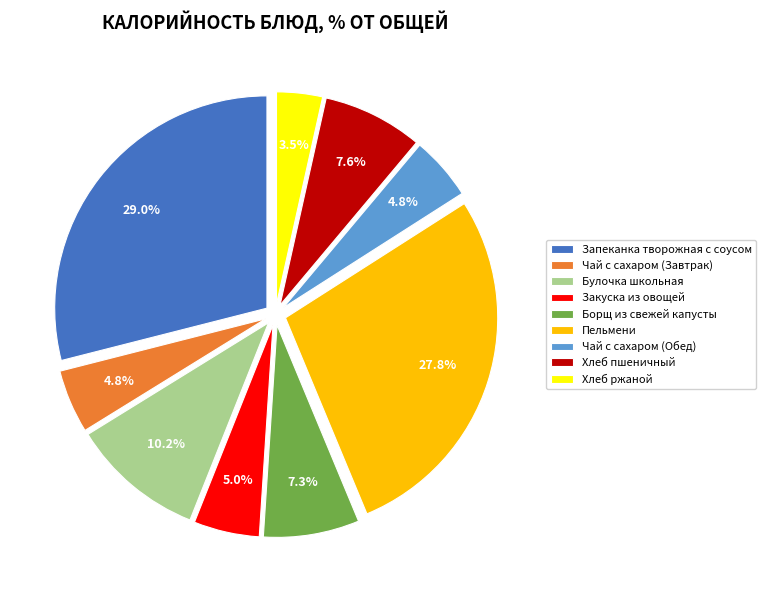

What percentage is NOT represented by Булочка школьная?

89.8%